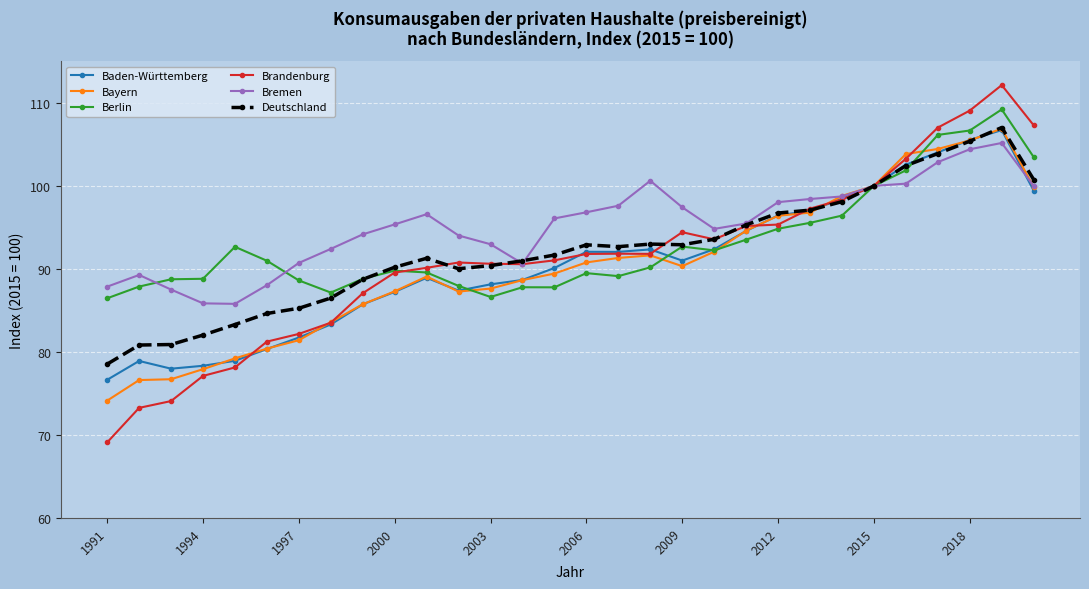

True or false: Deutschland has more than 2 points higher than both neighbors.

True